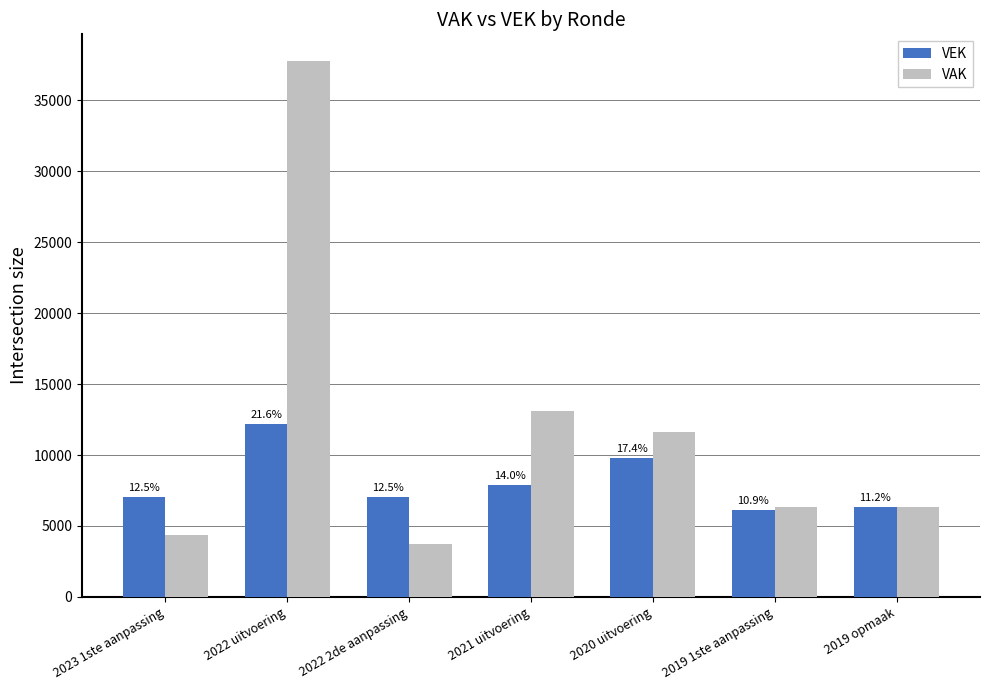

How many groups of bars are there?

7